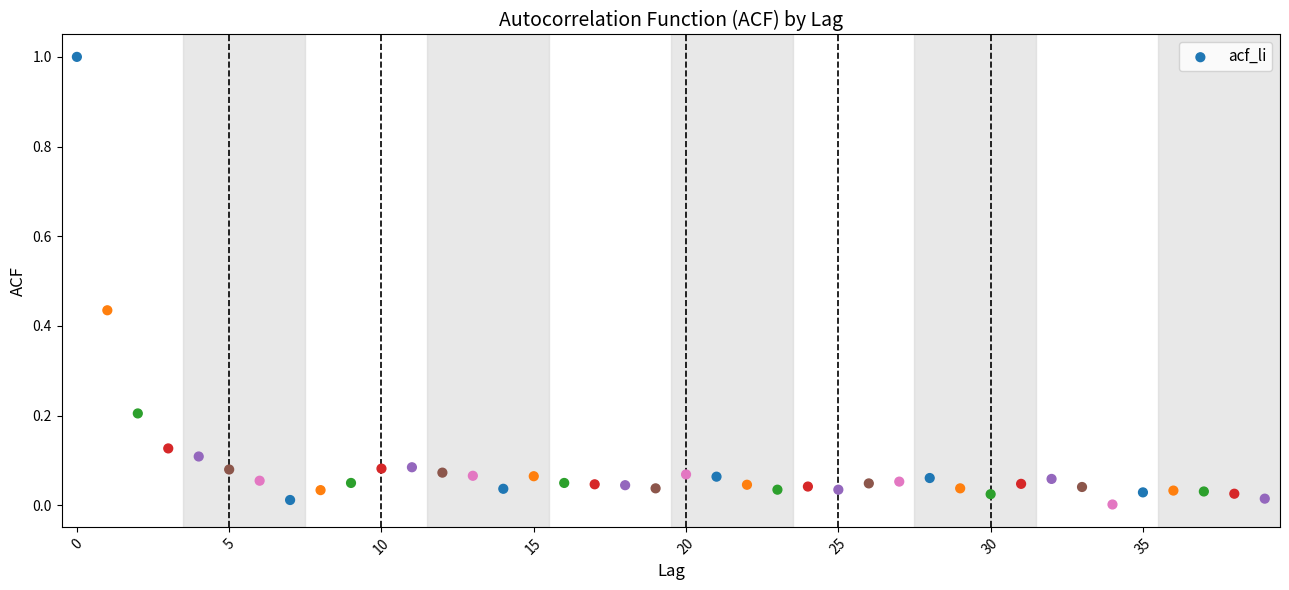

How many data points are displayed?

40